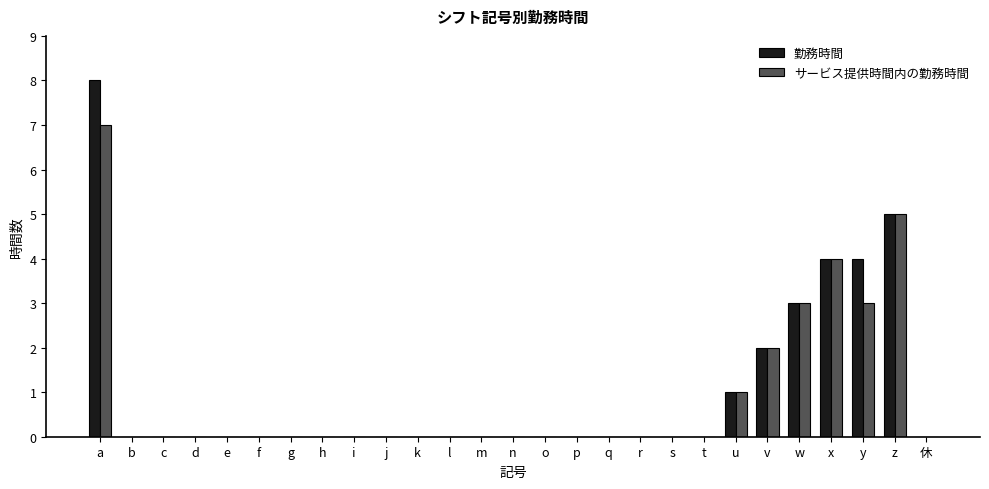

Is the value of サービス提供時間内の勤務時間 at w greater than the value of 勤務時間 at k?

Yes